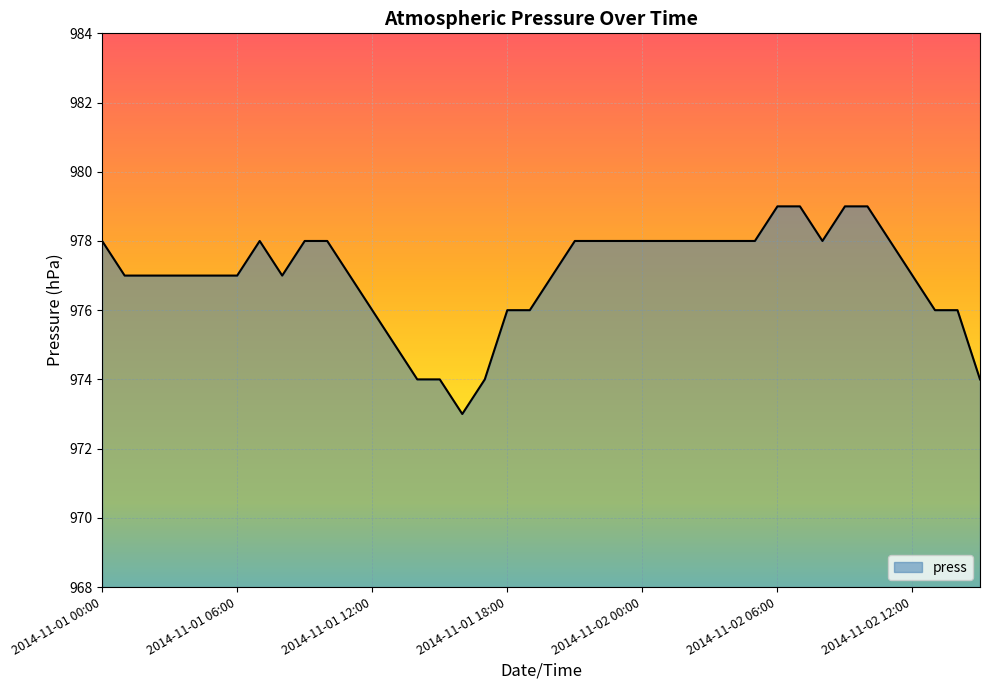

What is the difference between the maximum and minimum values?

6